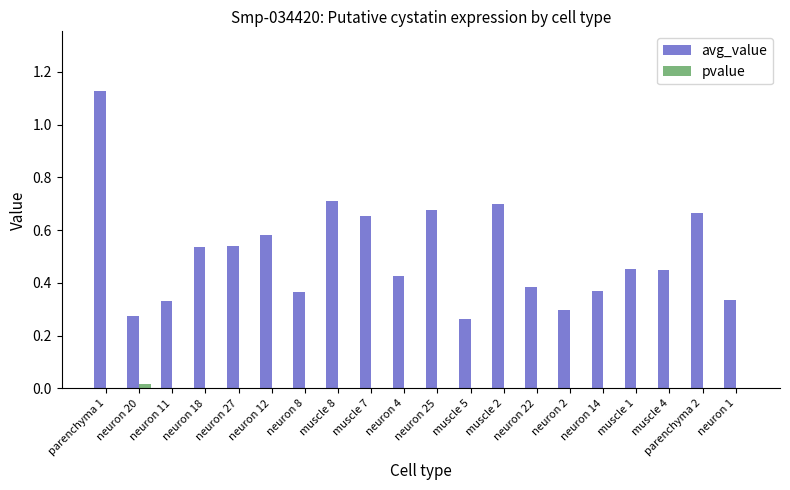

Which series changed the most between parenchyma 1 and neuron 14?

avg_value